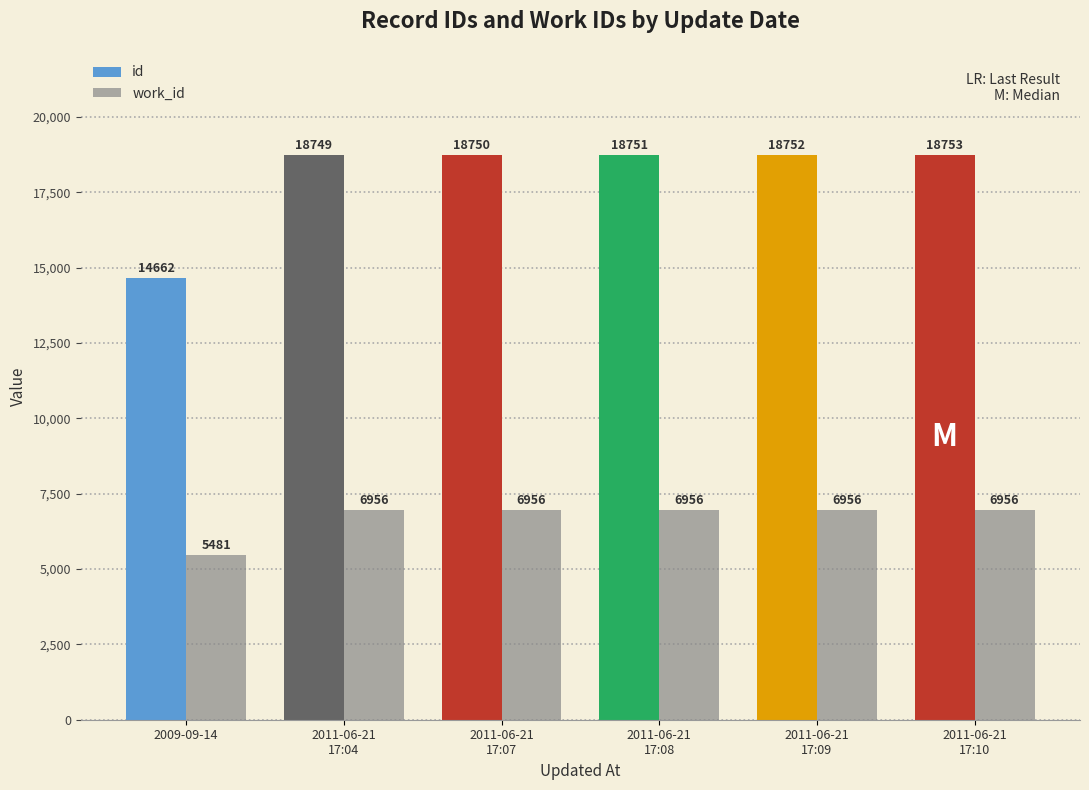

What are all the series names shown in the legend?

id, work_id